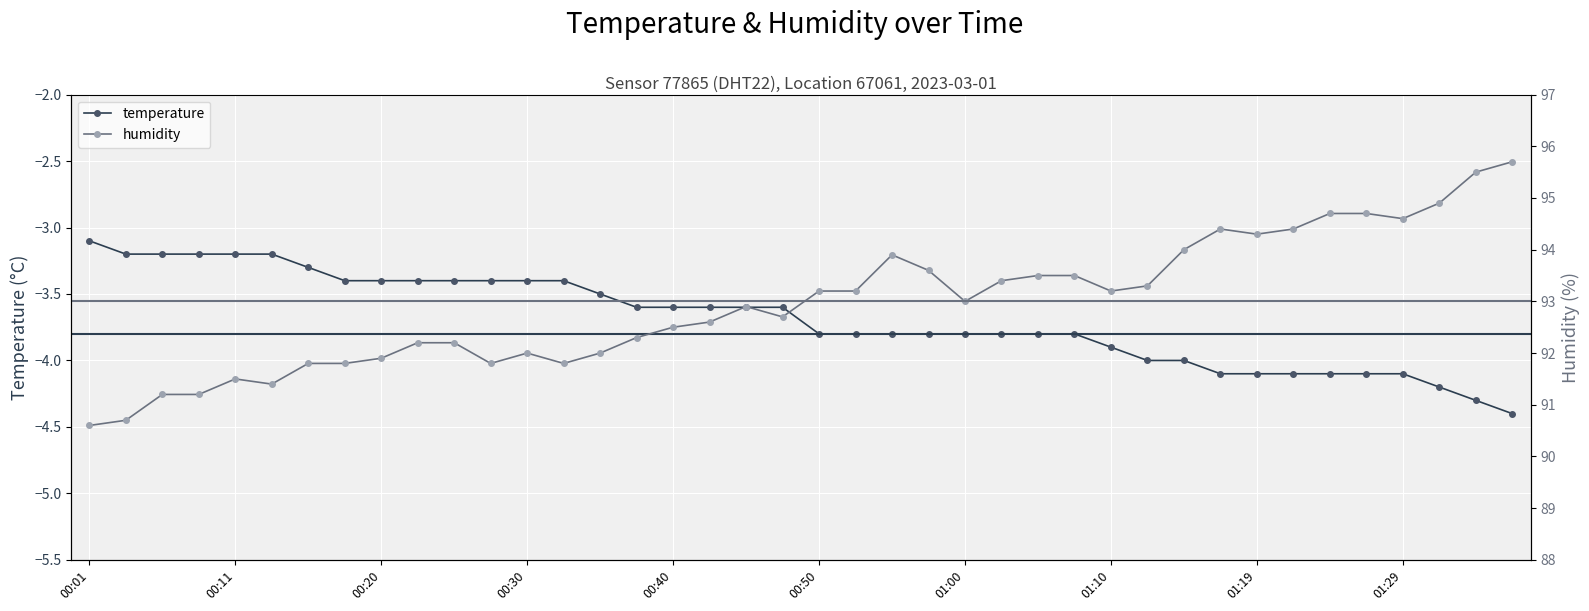

At which label is temperature closest to -3?

00:01